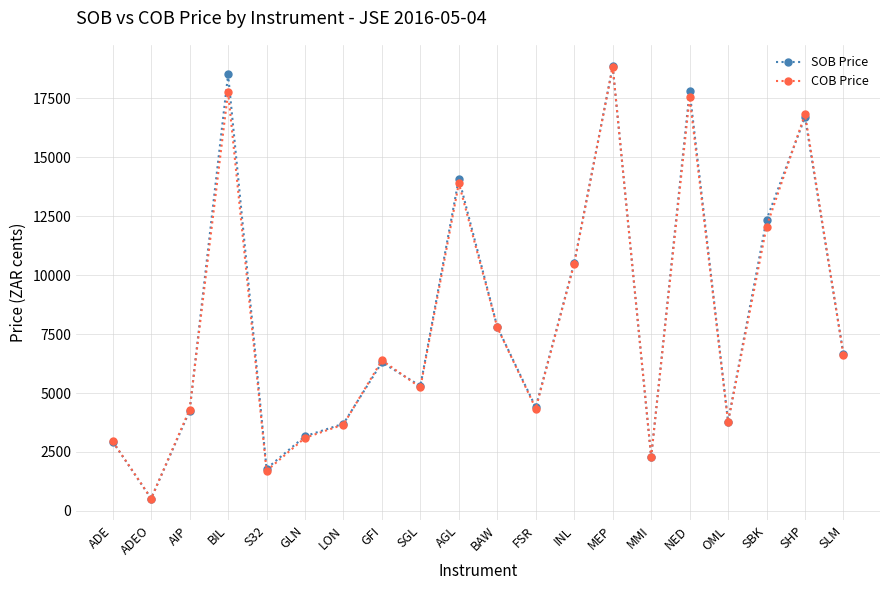

Where is the first local maximum for SOB Price?

BIL